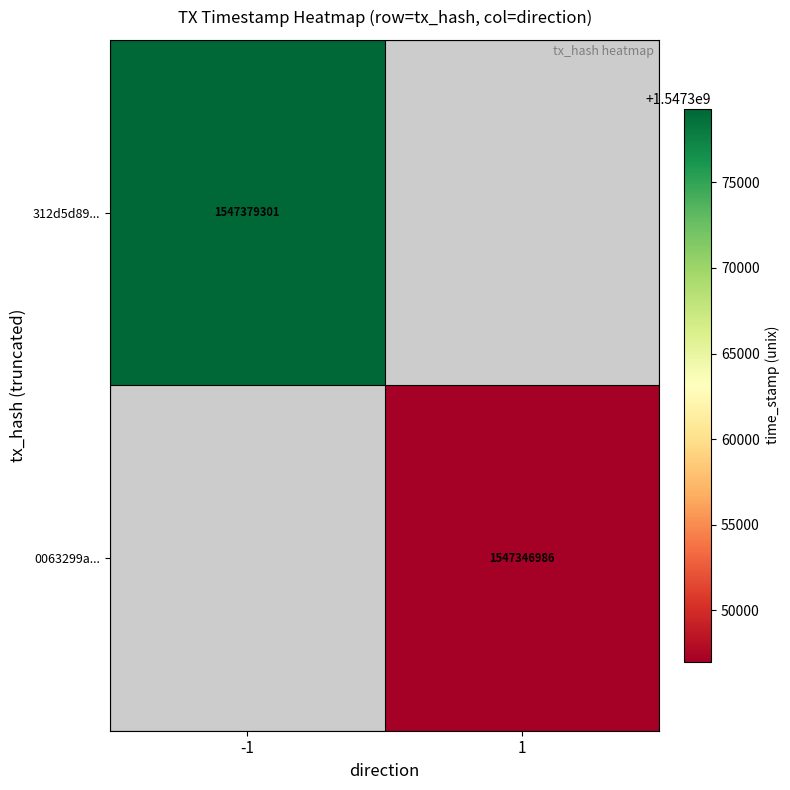

How many categories are shown in the chart?

2